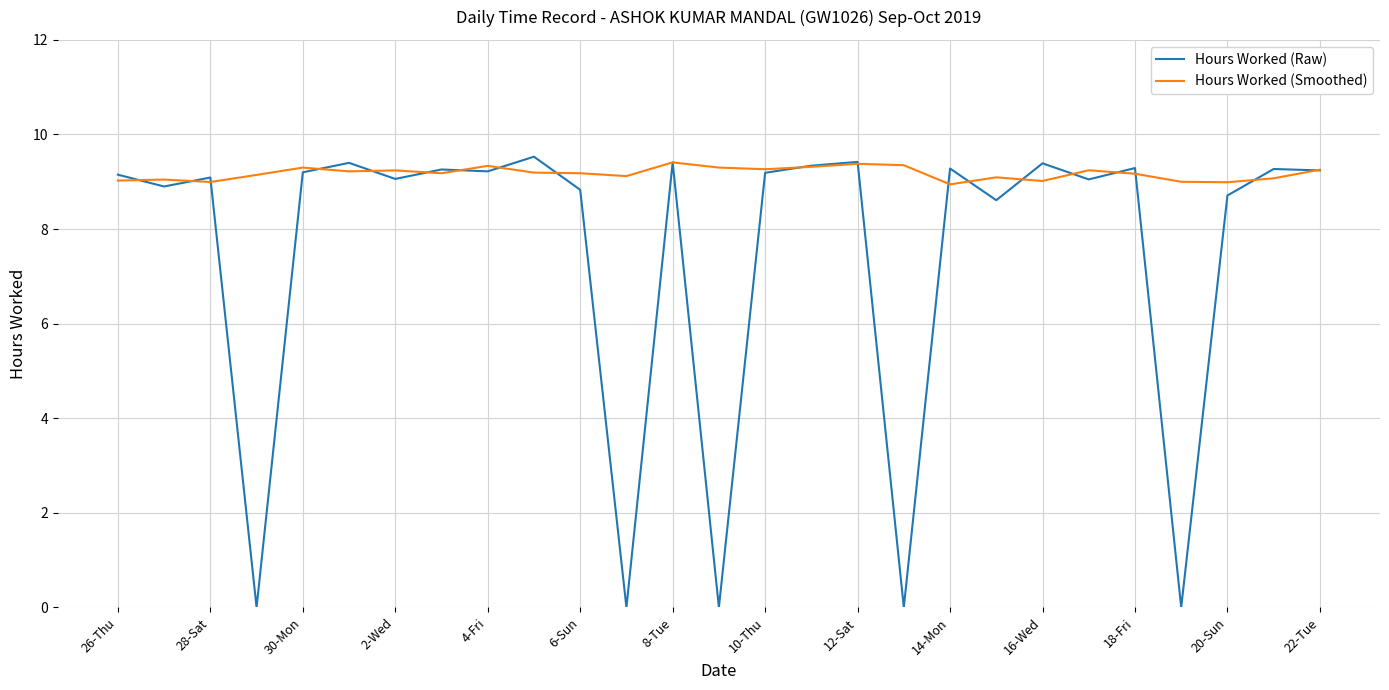

Which series has the largest total across all categories?

Hours Worked (Smoothed)